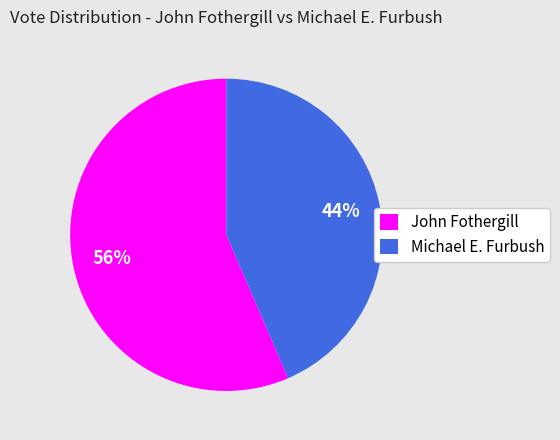

Approximately how many times larger is the value at Michael E. Furbush compared to John Fothergill?

0.8